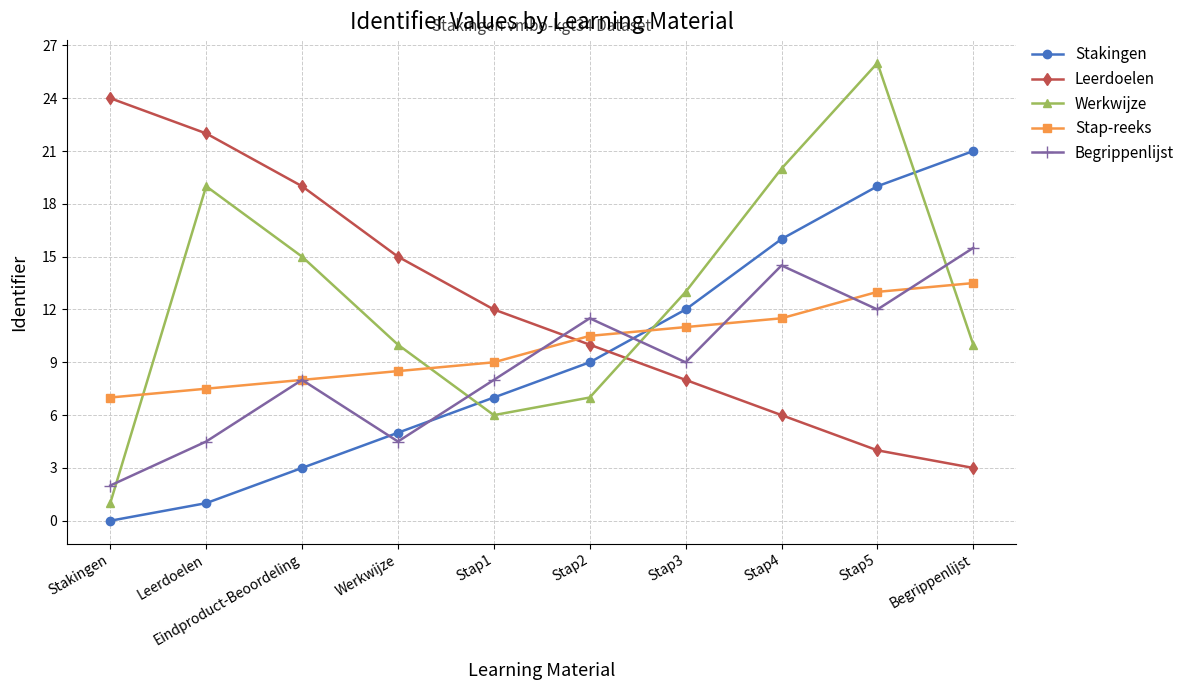

What is the spread (max minus min) of values at Begrippenlijst?

18.0